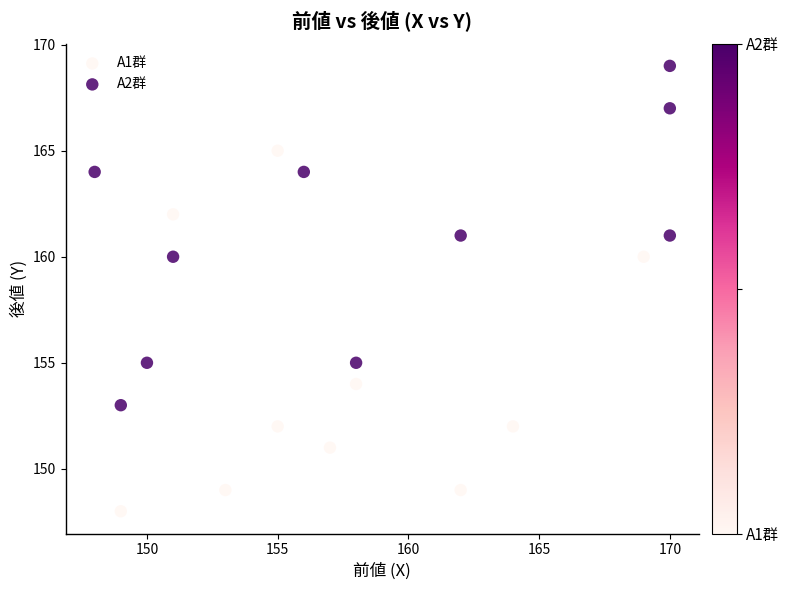

Which series contains the lowest Y value?

A1群